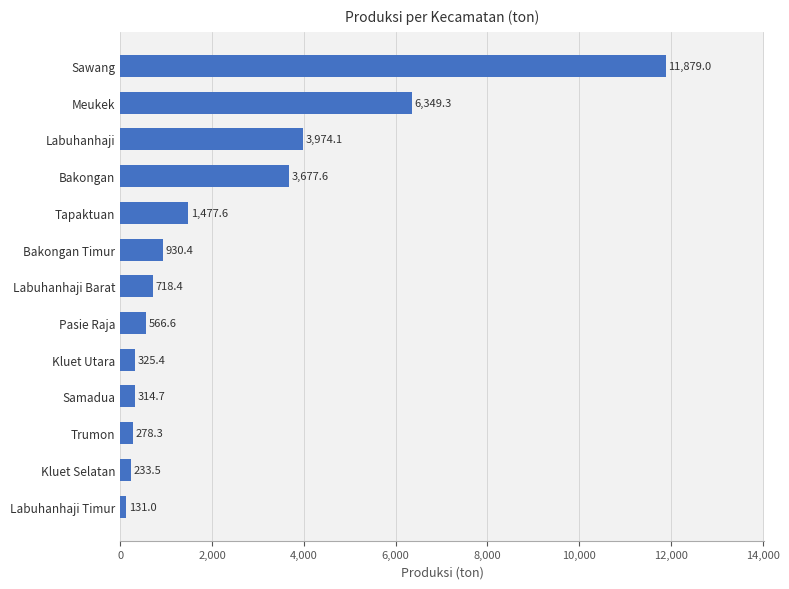

How many bars are there in total?

13